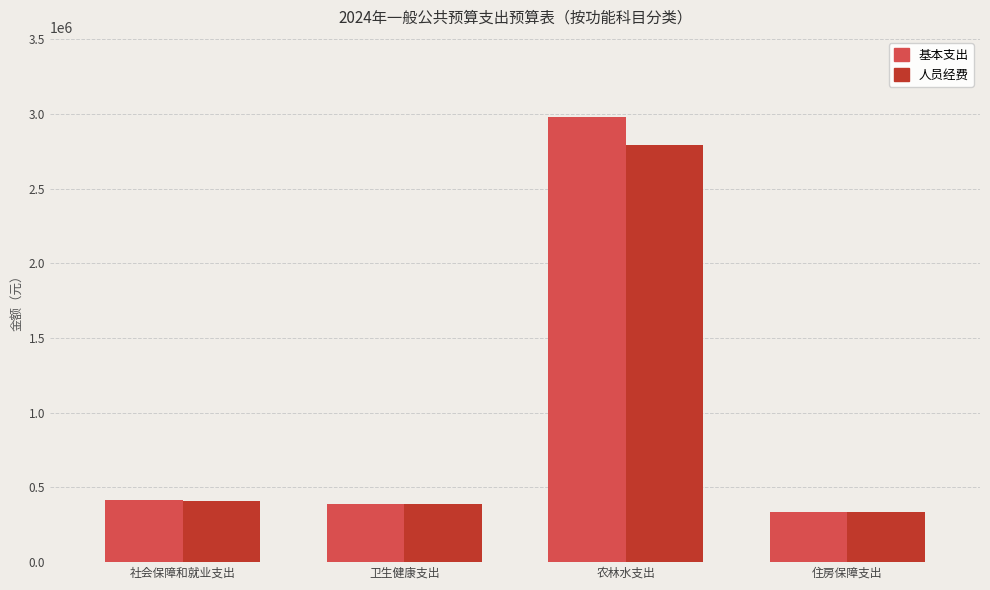

At which label does 人员经费 first exceed 408940?

社会保障和就业支出